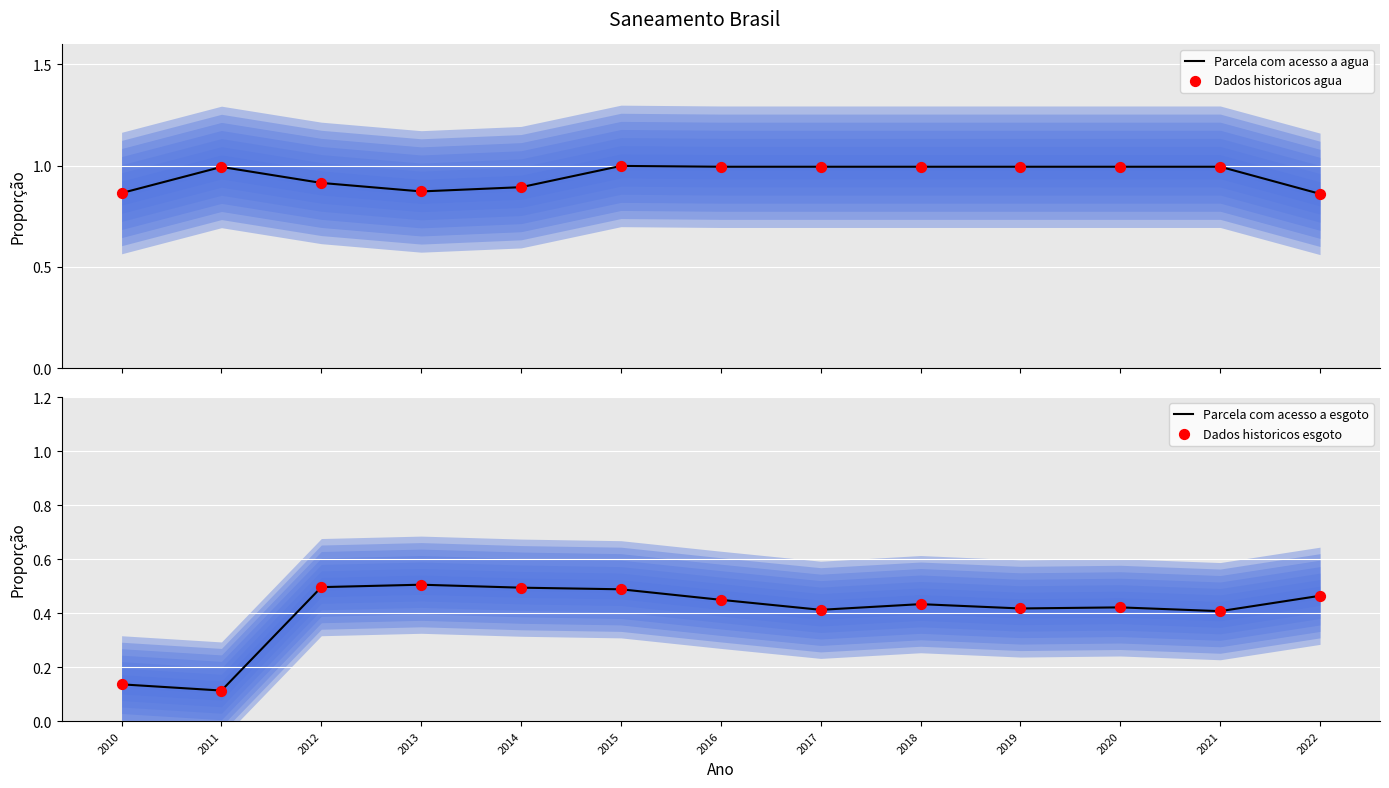

What is the total value across all series at 2018?

2.9